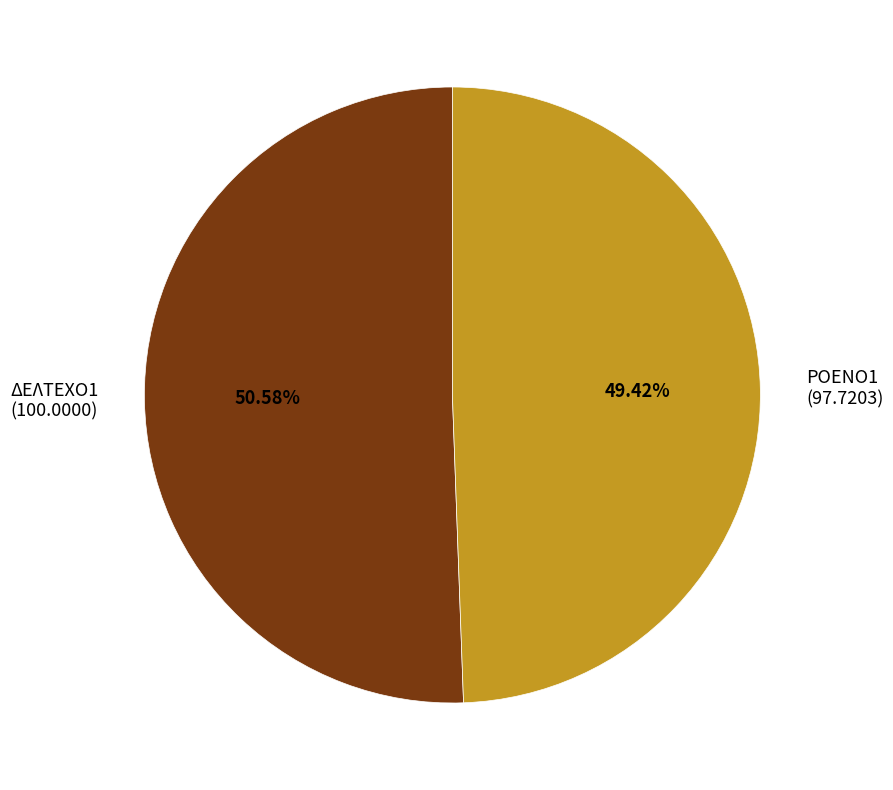

Which category has the smallest portion of the pie?

ΡΟΕΝΟ1